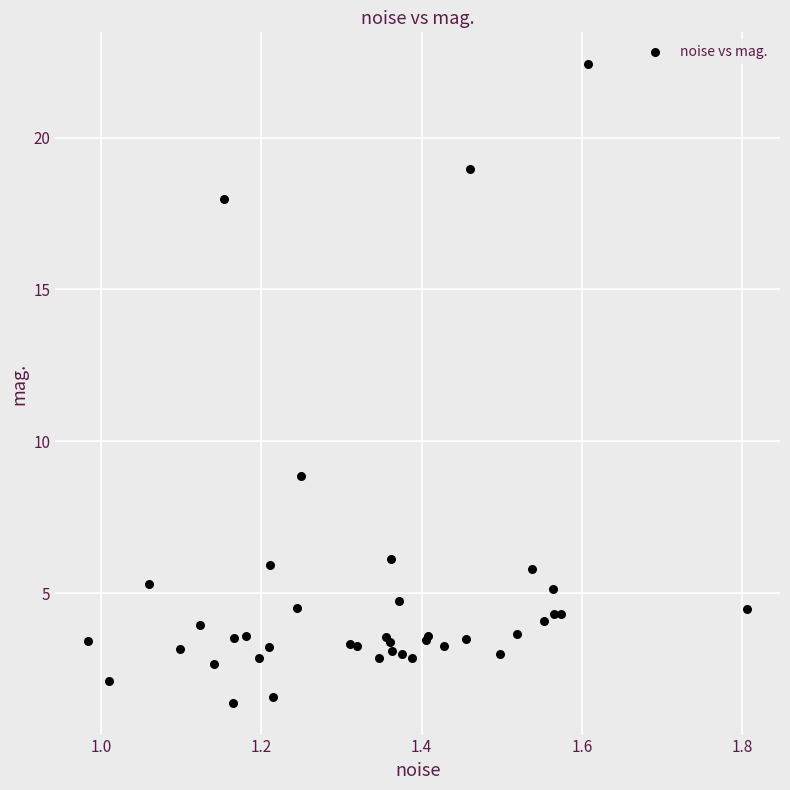

What Y value in the scatter plot is closest to 11?

8.9